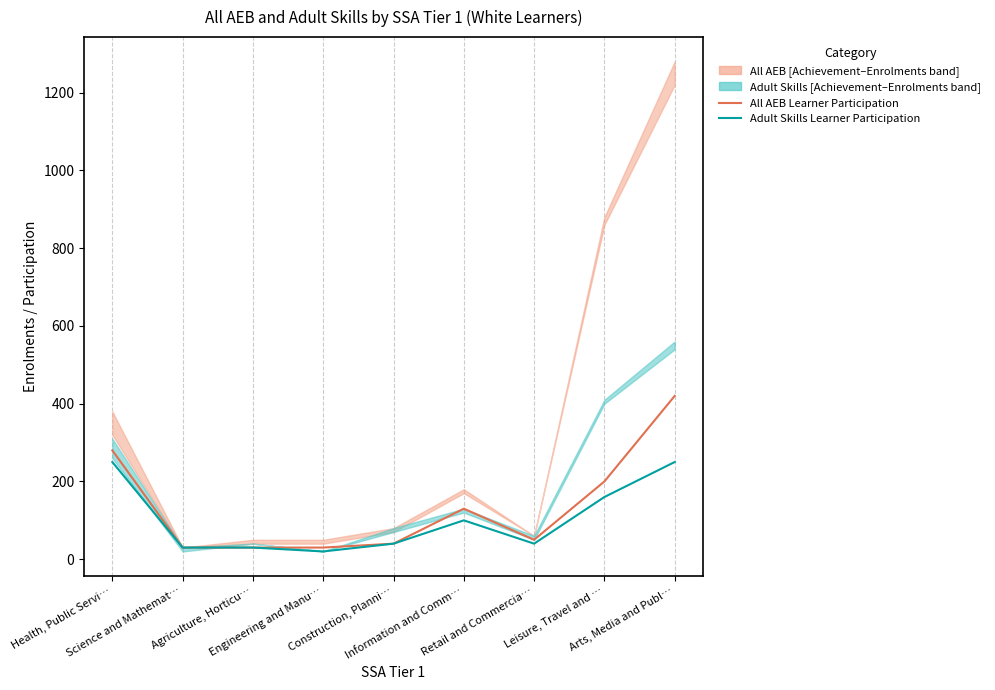

What is the lowest value of the Adult Skills Learner Participation series?

20